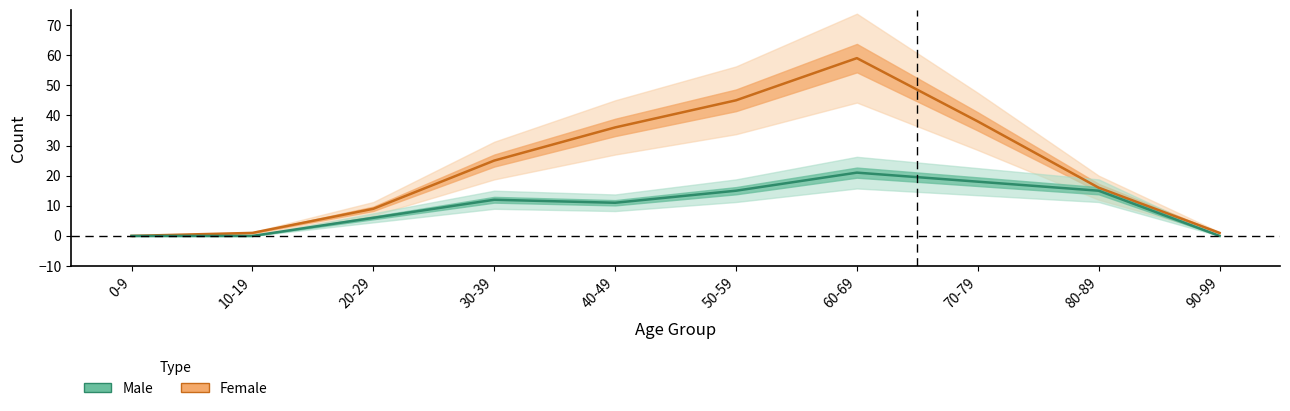

What is the label of the 5th point from the left?

40-49